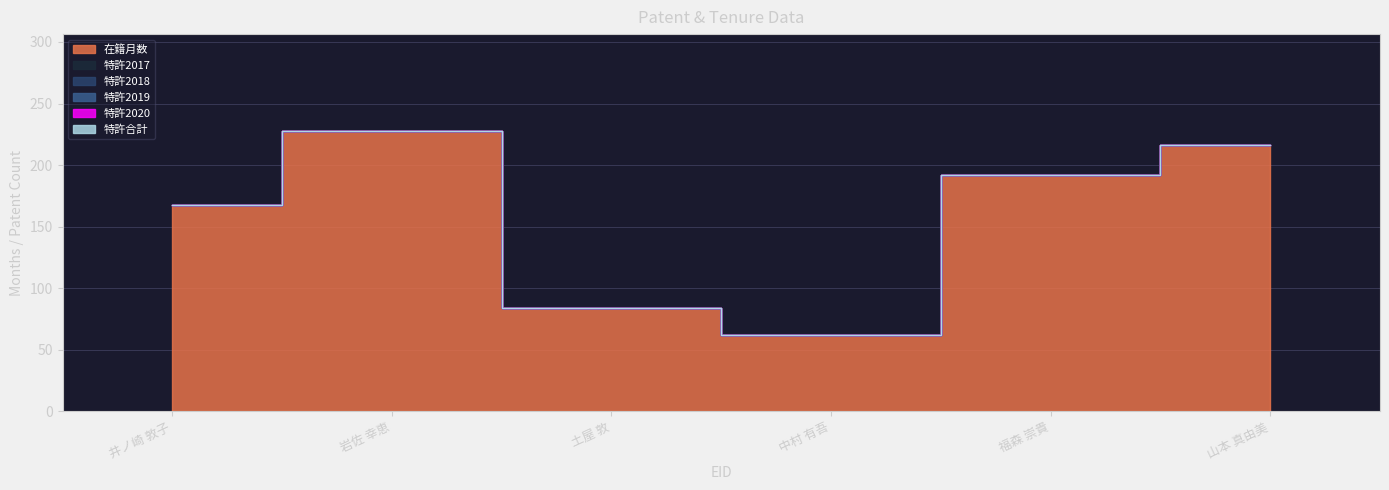

What value does the 在籍月数 series have at 336758, to the nearest 50?

50